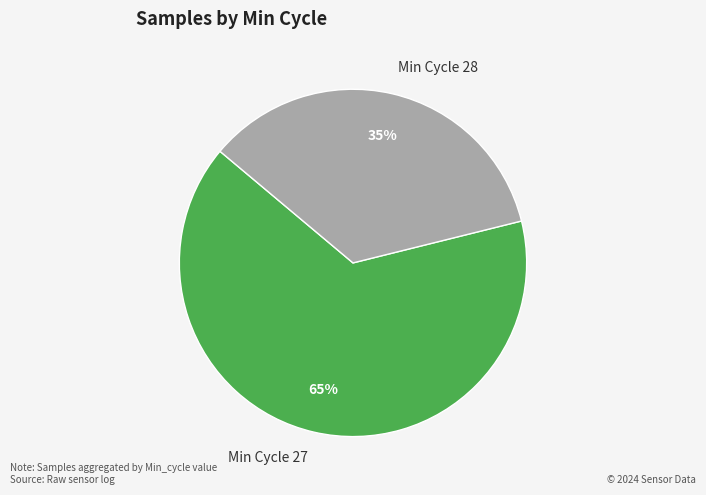

Between Min Cycle 27 and Min Cycle 28, which is larger?

Min Cycle 27